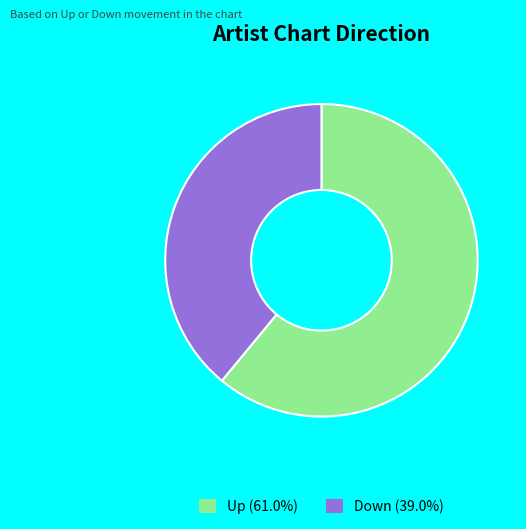

To the nearest percent, what is the difference between the largest and smallest slice percentages?

22%